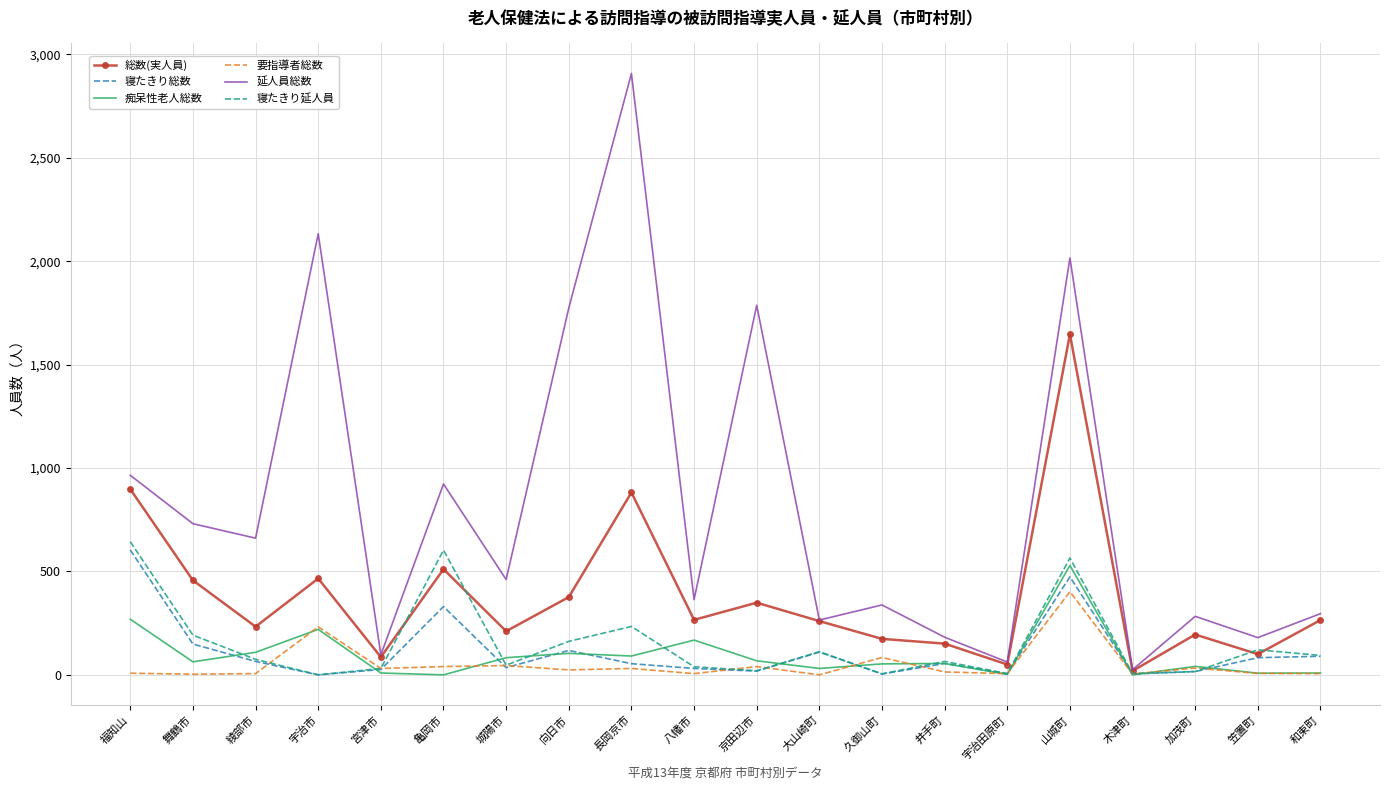

Which series has the largest total across all categories?

延人員総数